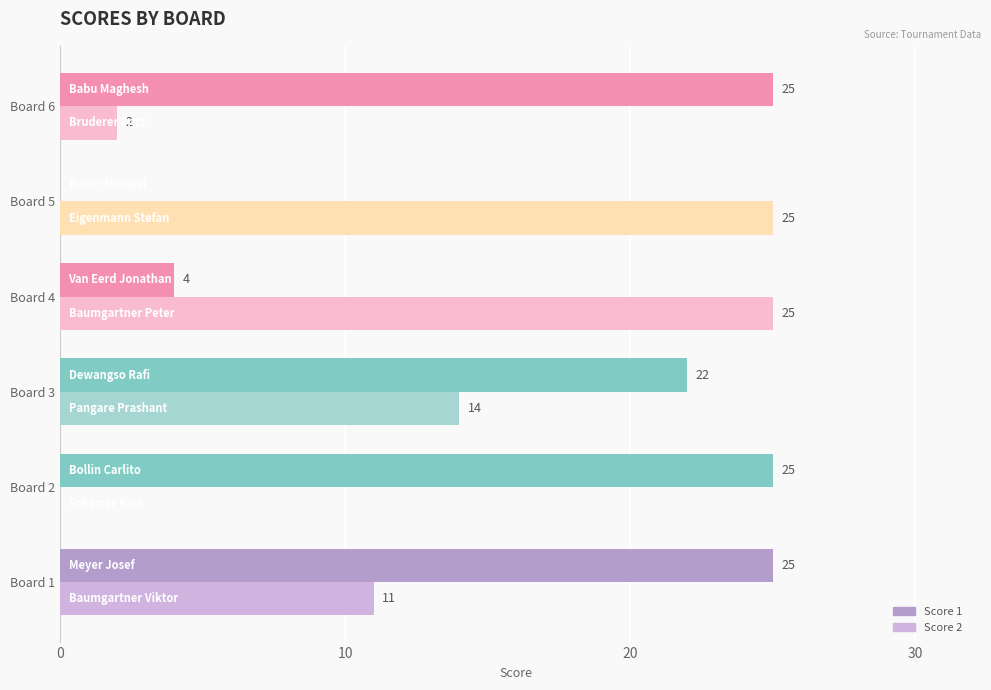

What is the highest value of the Score 1 series?

25